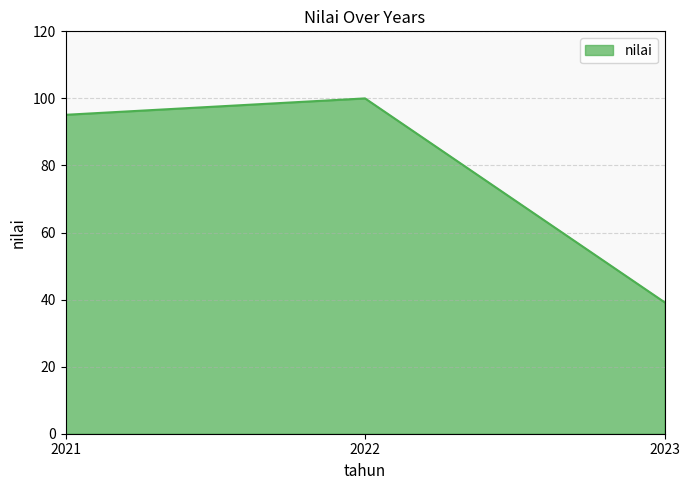

What is the change in value from 2021 to 2022?

+4.9